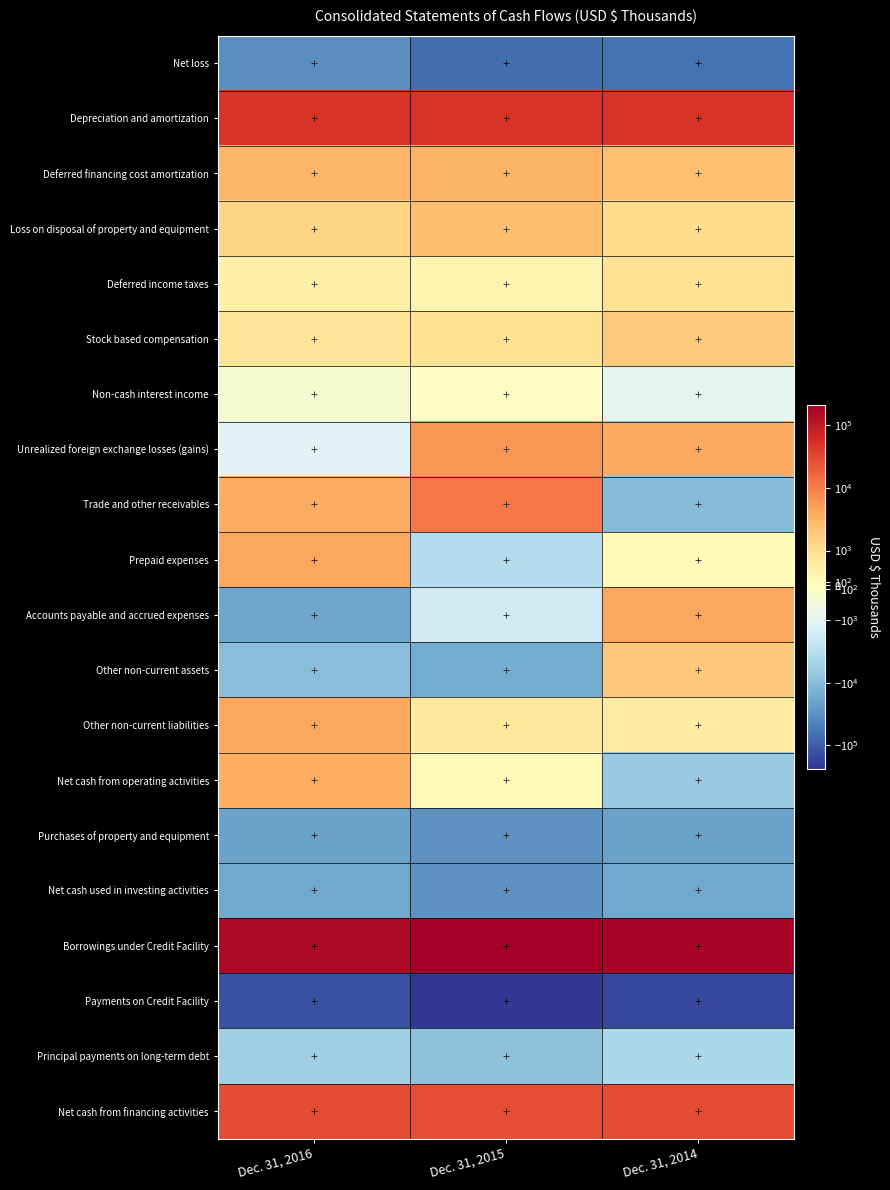

Reading left to right, transcribe all the data shown in this chart.

Net loss: Dec. 31, 2016=-33274	Dec. 31, 2015=-69916	Dec. 31, 2014=-62734
Depreciation and amortization: Dec. 31, 2016=49277	Dec. 31, 2015=50941	Dec. 31, 2014=50441
Deferred financing cost amortization: Dec. 31, 2016=2997	Dec. 31, 2015=3155	Dec. 31, 2014=2264
Loss on disposal of property and equipment: Dec. 31, 2016=1387	Dec. 31, 2015=2426	Dec. 31, 2014=1117
Deferred income taxes: Dec. 31, 2016=464	Dec. 31, 2015=310	Dec. 31, 2014=875
Stock based compensation: Dec. 31, 2016=819	Dec. 31, 2015=906	Dec. 31, 2014=1725
Non-cash interest income: Dec. 31, 2016=-341	Dec. 31, 2015=-155	Dec. 31, 2014=-911
Unrealized foreign exchange losses (gains): Dec. 31, 2016=-1098	Dec. 31, 2015=6022	Dec. 31, 2014=4025
Trade and other receivables: Dec. 31, 2016=3886	Dec. 31, 2015=11756	Dec. 31, 2014=-10152
Prepaid expenses: Dec. 31, 2016=4218	Dec. 31, 2015=-3594	Dec. 31, 2014=106
Accounts payable and accrued expenses: Dec. 31, 2016=-19326	Dec. 31, 2015=-1677	Dec. 31, 2014=4257
Other non-current assets: Dec. 31, 2016=-9641	Dec. 31, 2015=-16091	Dec. 31, 2014=1870
Other non-current liabilities: Dec. 31, 2016=4357	Dec. 31, 2015=696	Dec. 31, 2014=564
Net cash from operating activities: Dec. 31, 2016=3725	Dec. 31, 2015=131	Dec. 31, 2014=-6553
Purchases of property and equipment: Dec. 31, 2016=-20654	Dec. 31, 2015=-31187	Dec. 31, 2014=-20819
Net cash used in investing activities: Dec. 31, 2016=-17808	Dec. 31, 2015=-30264	Dec. 31, 2014=-17928
Borrowings under Credit Facility: Dec. 31, 2016=155062	Dec. 31, 2015=205706	Dec. 31, 2014=179275
Payments on Credit Facility: Dec. 31, 2016=-134659	Dec. 31, 2015=-227739	Dec. 31, 2014=-158087
Principal payments on long-term debt: Dec. 31, 2016=-5731	Dec. 31, 2015=-8842	Dec. 31, 2014=-4258
Net cash from financing activities: Dec. 31, 2016=29721	Dec. 31, 2015=27382	Dec. 31, 2014=29026